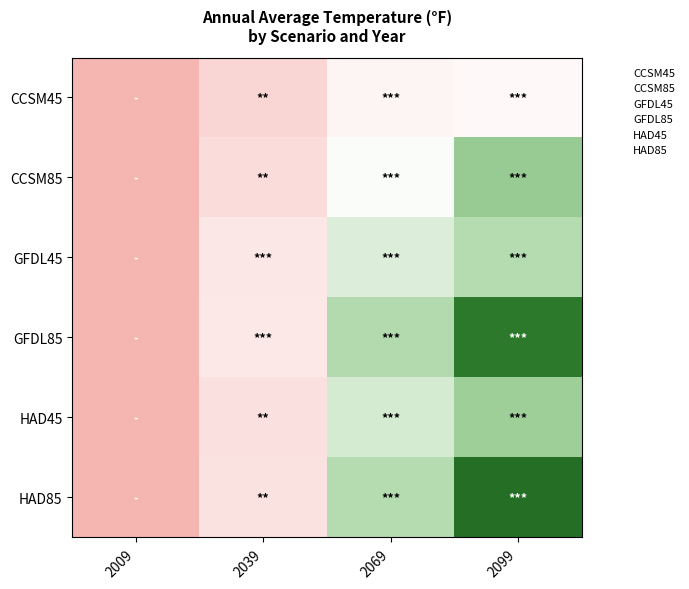

Reading left to right, transcribe all the data shown in this chart.

CCSM45: 2009=48.1	2039=49.9	2069=52.0	2099=52.2
CCSM85: 2009=48.1	2039=50.4	2069=52.8	2099=55.8
GFDL45: 2009=48.1	2039=51.1	2069=53.8	2099=55.0
GFDL85: 2009=48.1	2039=51.2	2069=55.0	2099=59.4
HAD45: 2009=48.1	2039=50.7	2069=54.0	2099=55.6
HAD85: 2009=48.1	2039=50.7	2069=55.0	2099=60.0